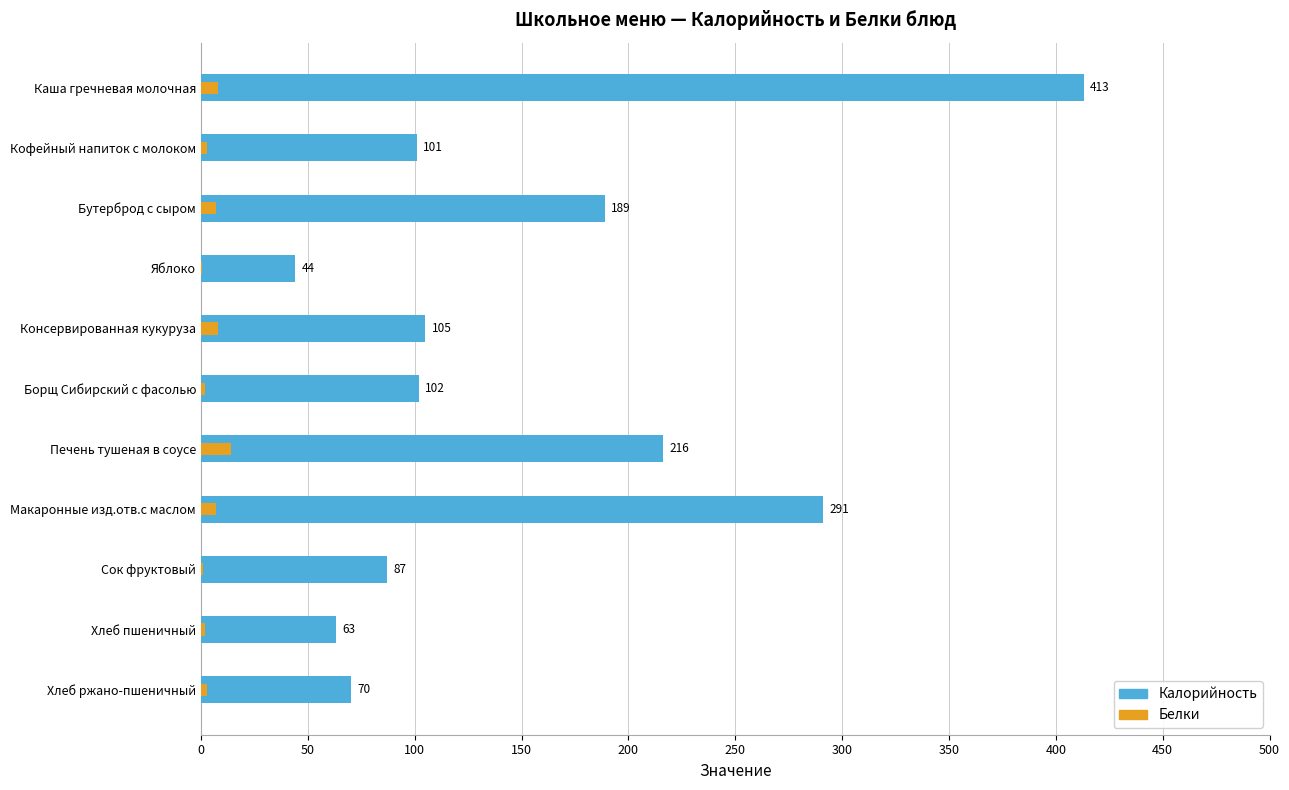

How many data points in Калорийность are above 102?

5